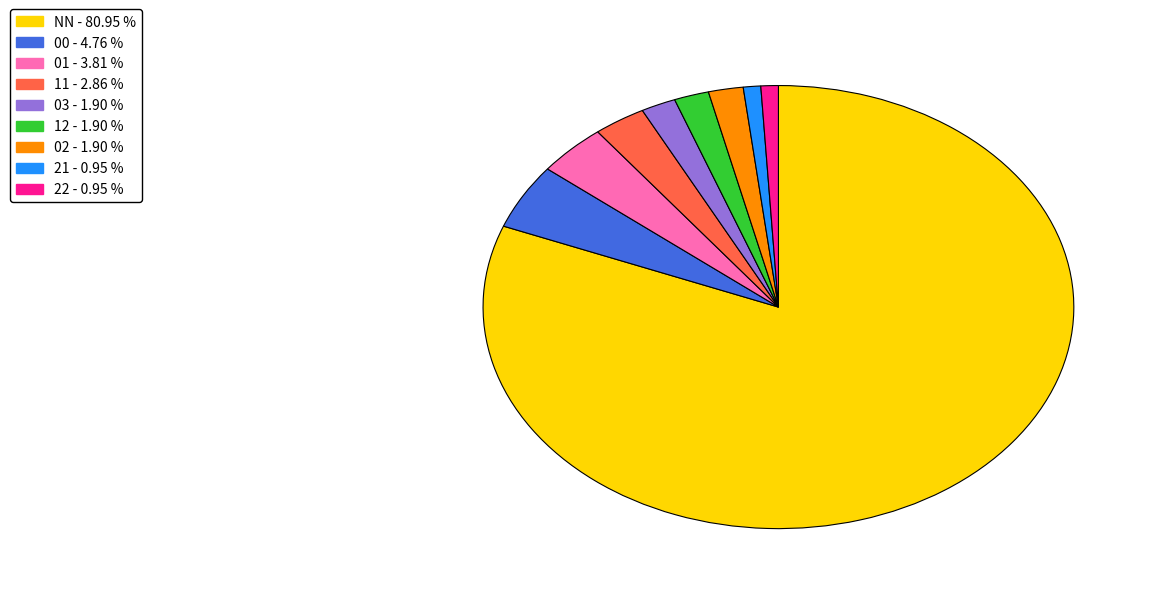

Do 02 and 21 together represent more than half of the pie?

No